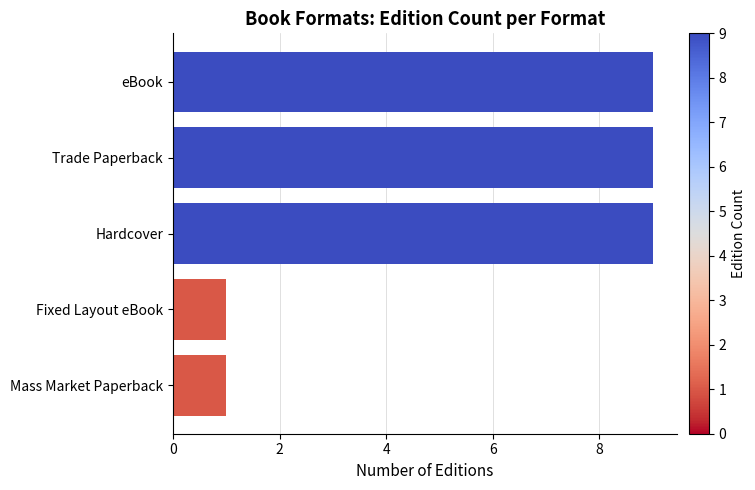

What is the difference between the maximum and second lowest values?

8